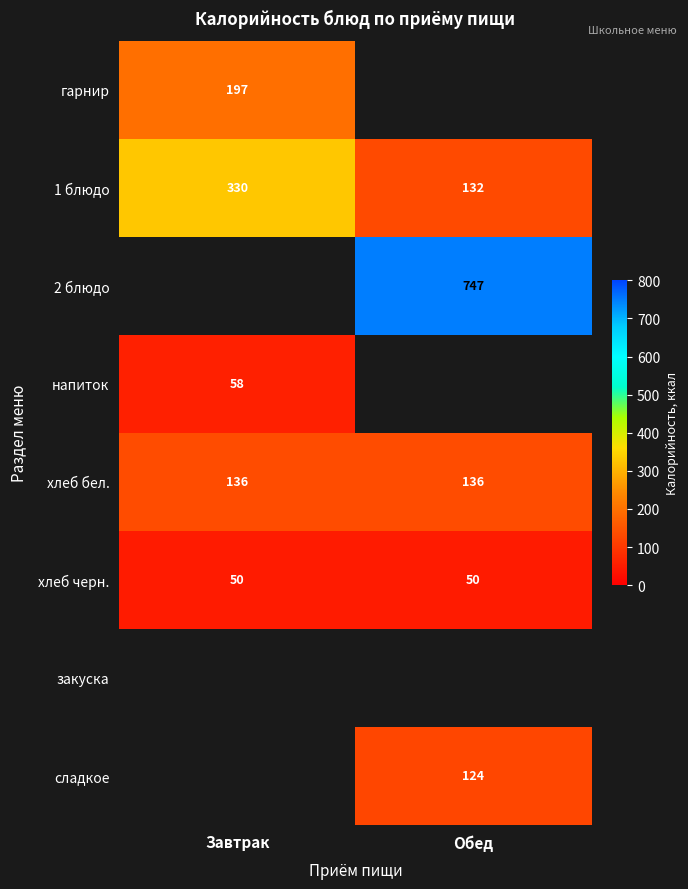

Is the value of 2 блюдо at Обед greater than the value of 1 блюдо at Завтрак?

Yes